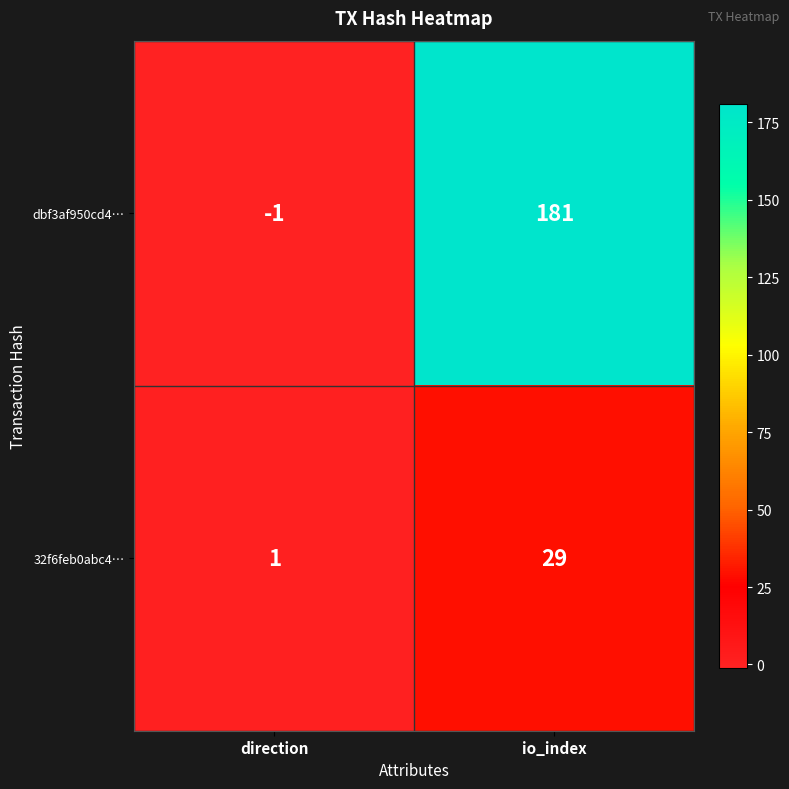

True or false: dbf3af950cd4… has a value of 181 at io_index.

True